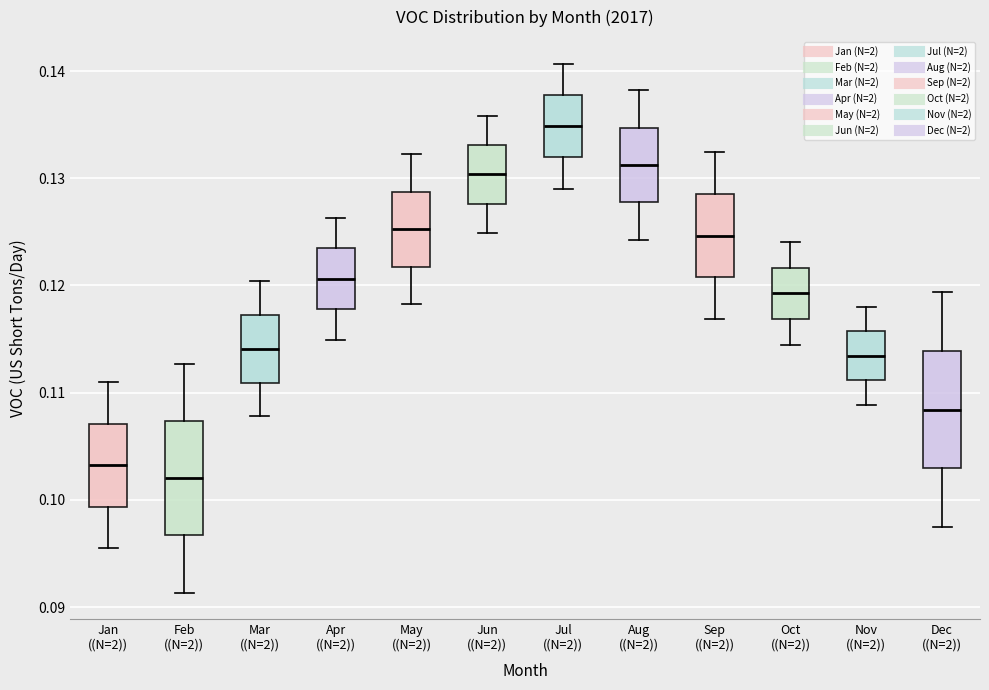

Reading left to right, transcribe this box plot: for each box, give where its median line is, the range the box spans, and where its two whiskers end, as read against the y-axis. The values are not printed on the chart, so give them approximately, as read against the axis.

Jan ((N=2)): median 0.103, box 0.099 to 0.107, whiskers 0.096 to 0.111
Feb ((N=2)): median 0.102, box 0.097 to 0.107, whiskers 0.091 to 0.113
Mar ((N=2)): median 0.114, box 0.111 to 0.117, whiskers 0.108 to 0.120
Apr ((N=2)): median 0.121, box 0.118 to 0.123, whiskers 0.115 to 0.126
May ((N=2)): median 0.125, box 0.122 to 0.129, whiskers 0.118 to 0.132
Jun ((N=2)): median 0.130, box 0.128 to 0.133, whiskers 0.125 to 0.136
Jul ((N=2)): median 0.135, box 0.132 to 0.138, whiskers 0.129 to 0.141
Aug ((N=2)): median 0.131, box 0.128 to 0.135, whiskers 0.124 to 0.138
Sep ((N=2)): median 0.125, box 0.121 to 0.129, whiskers 0.117 to 0.132
Oct ((N=2)): median 0.119, box 0.117 to 0.122, whiskers 0.114 to 0.124
Nov ((N=2)): median 0.113, box 0.111 to 0.116, whiskers 0.109 to 0.118
Dec ((N=2)): median 0.108, box 0.103 to 0.114, whiskers 0.097 to 0.119